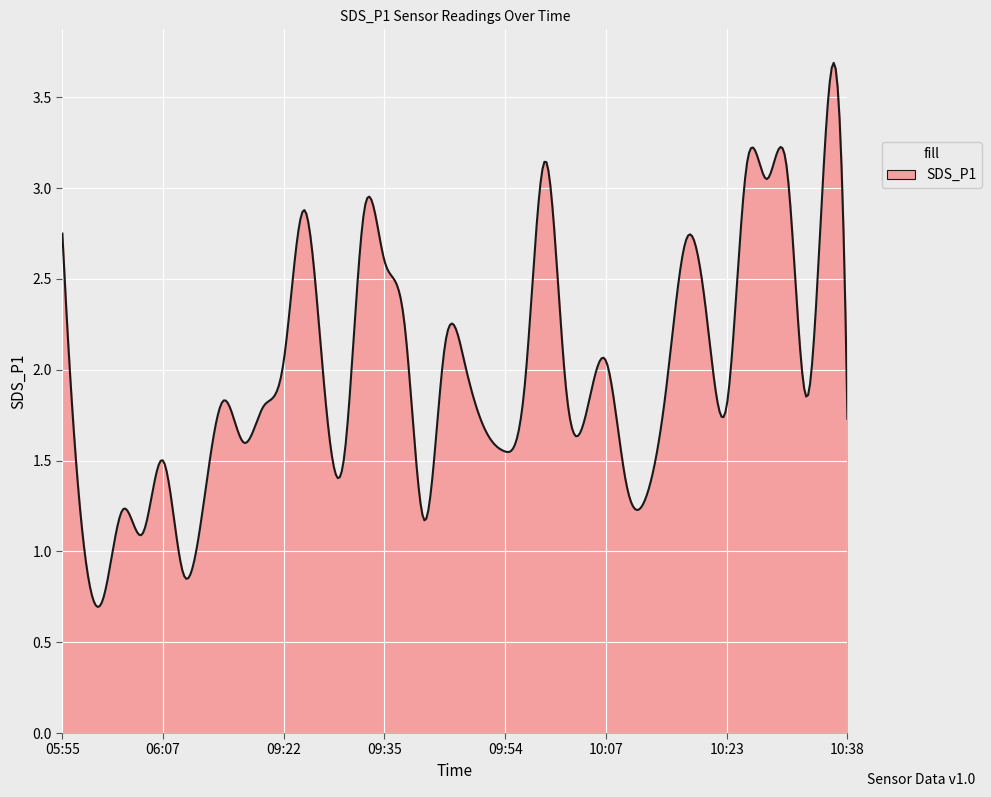

What is the label of the 11th point from the right?

10:12